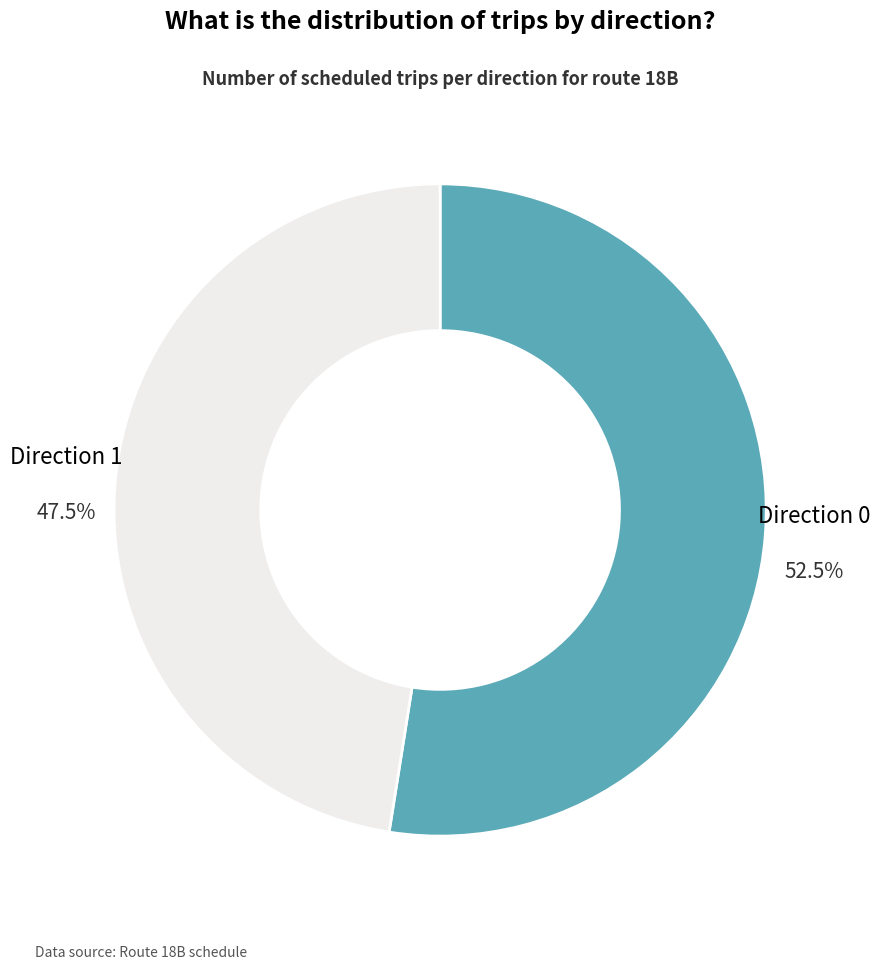

Which slice is the smallest?

Direction 1